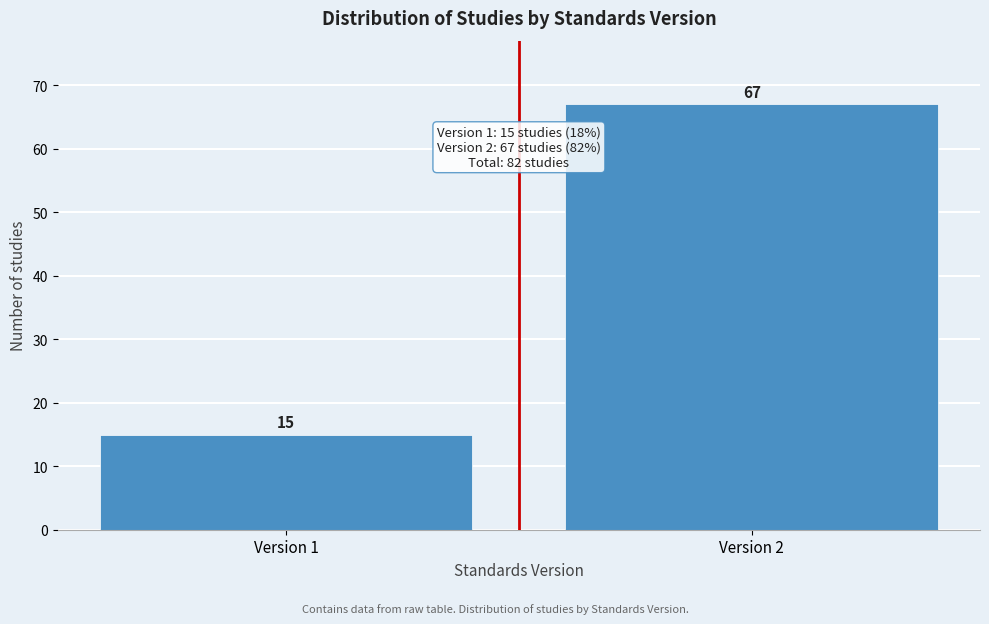

Reading left to right, what are all the values shown in this chart?

Version 1=15	Version 2=67